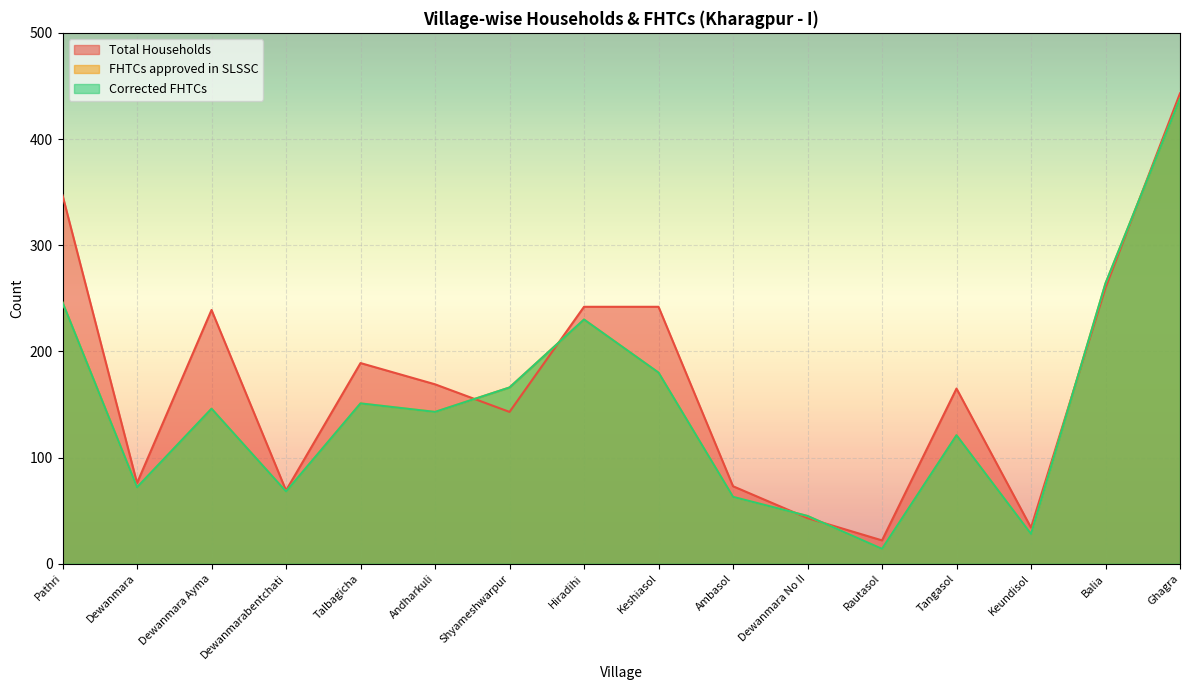

How many lines are shown in the chart?

3